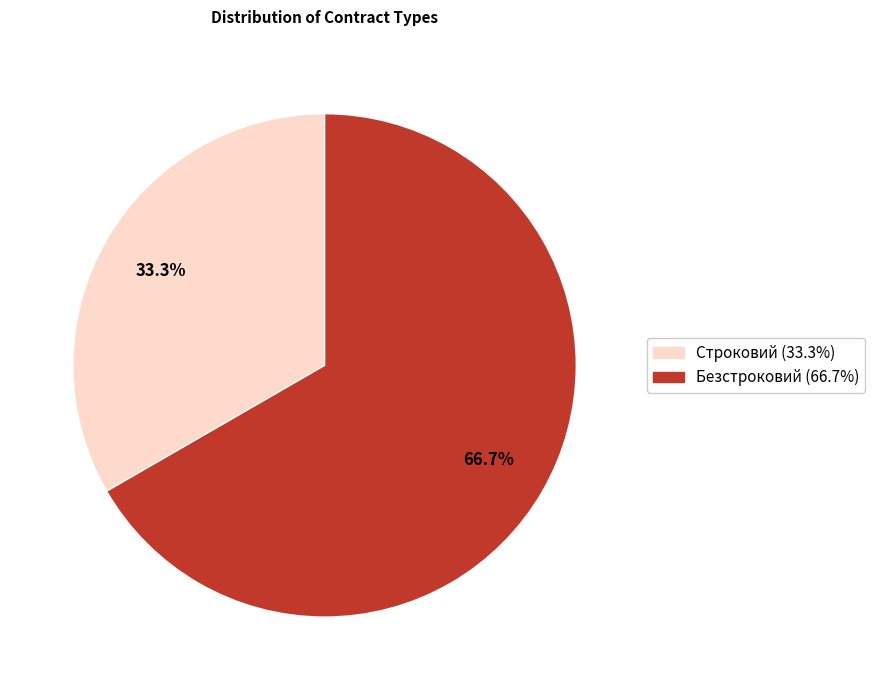

The Безстроковий slice represents 59% of the pie. True or false?

False